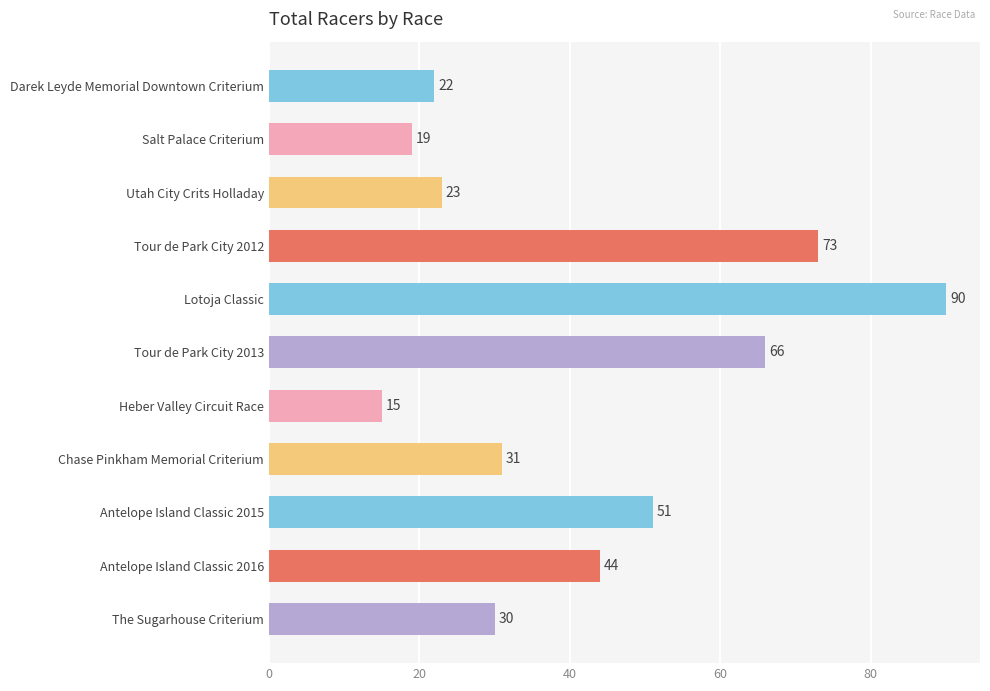

Are the bars horizontal?

Yes